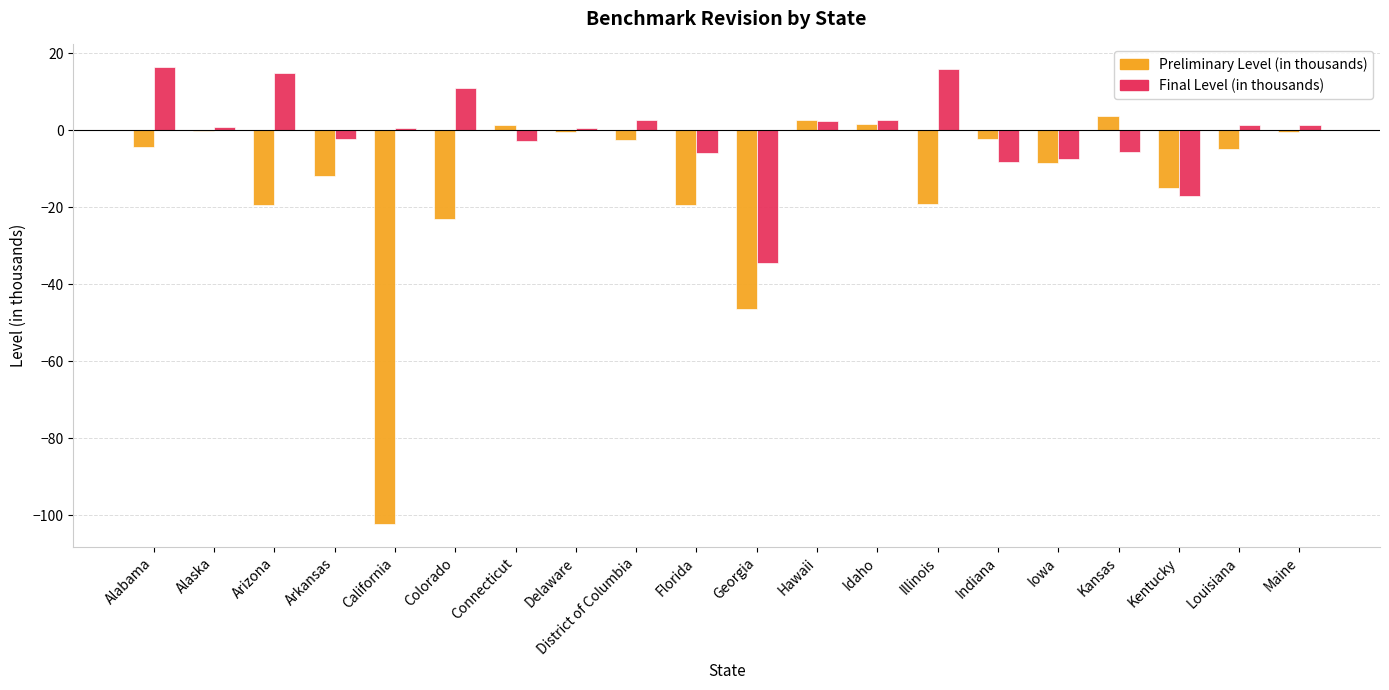

The Final Level (in thousands) series shows -7.3 at Iowa. True or false?

True